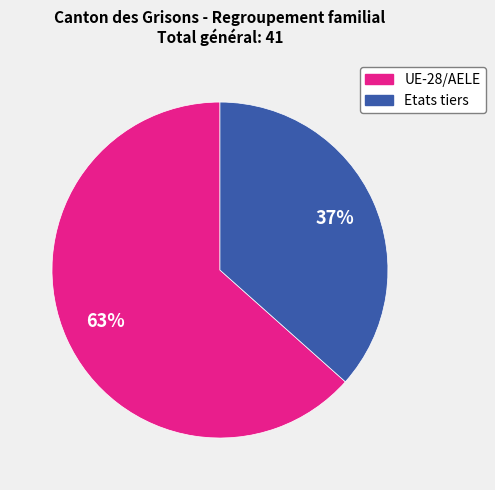

Combined, do Etats tiers and UE-28/AELE account for over 50%?

Yes